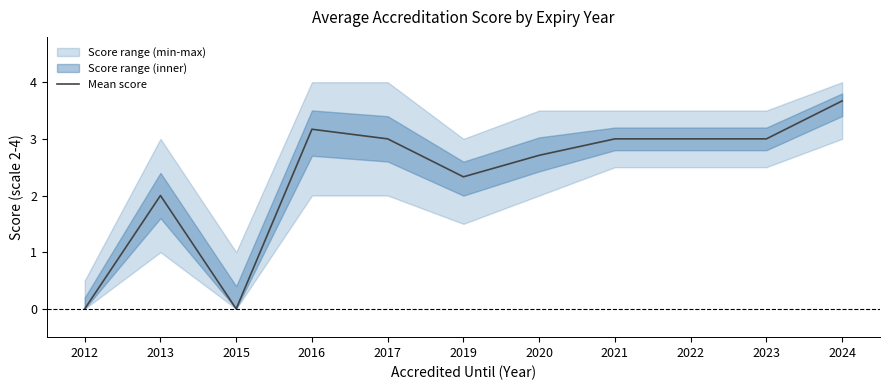

True or false: the data shows 2.7 at 2020.

True